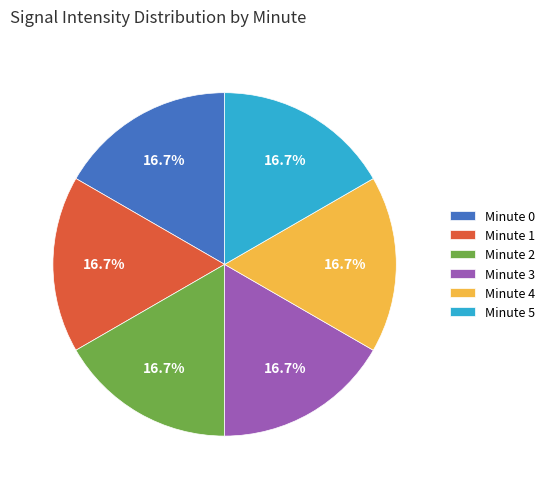

What is the ratio of the value at Minute 1 to the value at Minute 3?

1.0